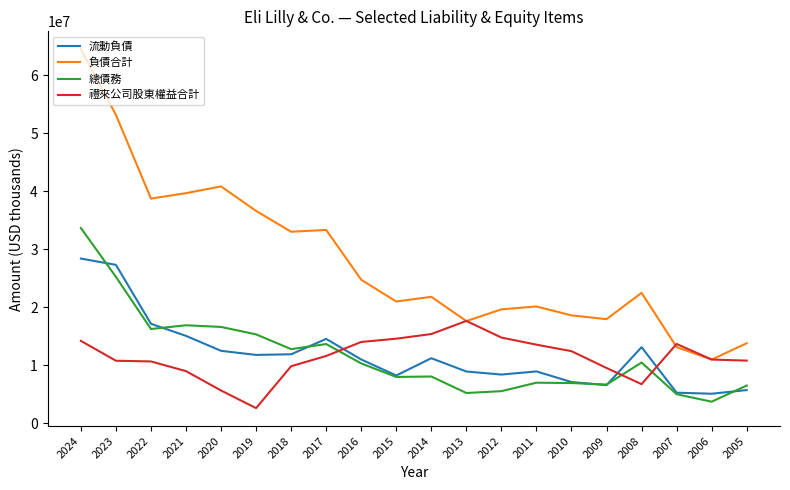

What is the smallest value displayed?

2606900